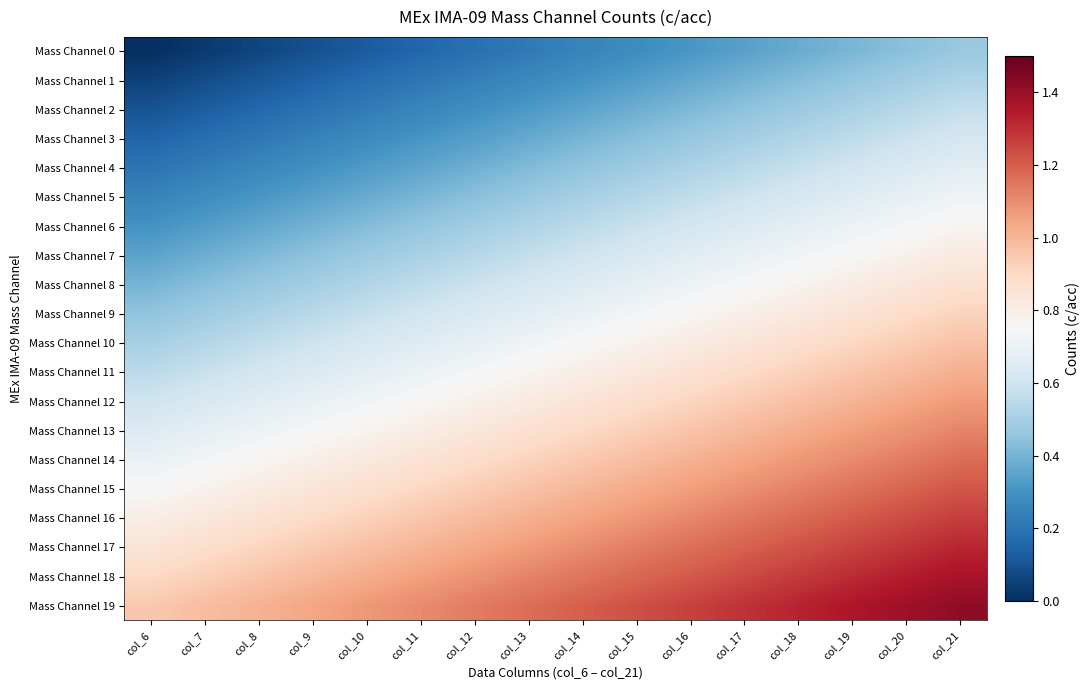

How many data points does each series have?

16